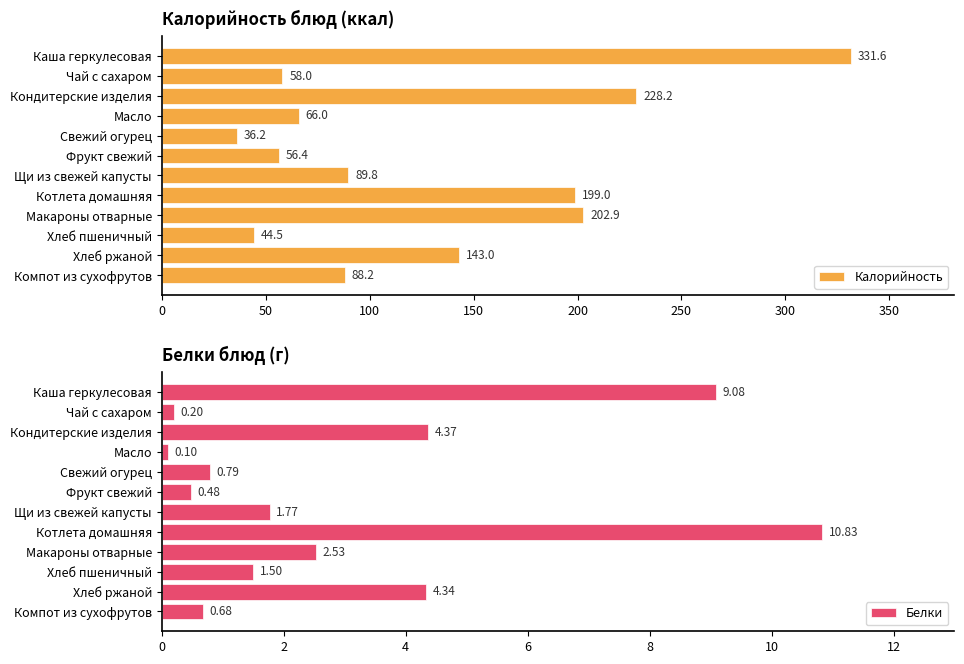

What is the average value of the Белки series?

3.1